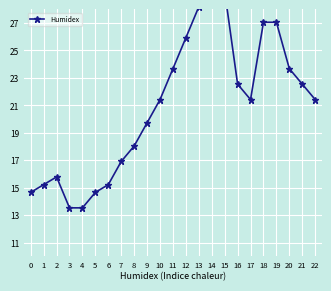

Between 16 and 7, which is larger?

16